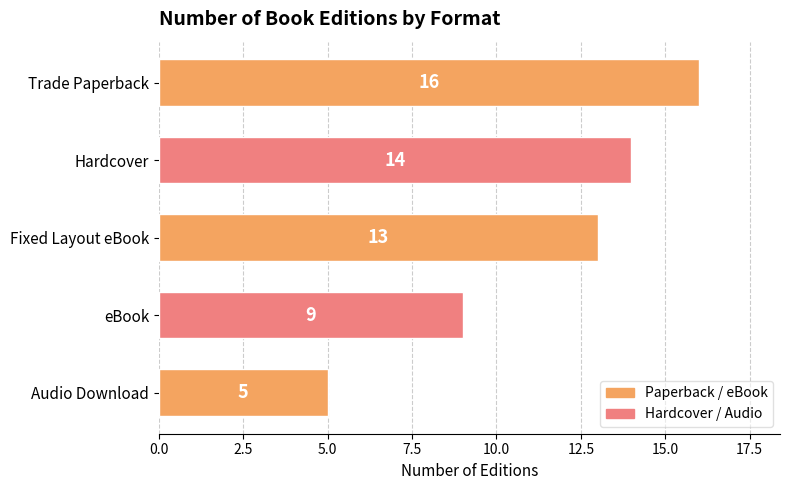

What is the sum of all values?

57